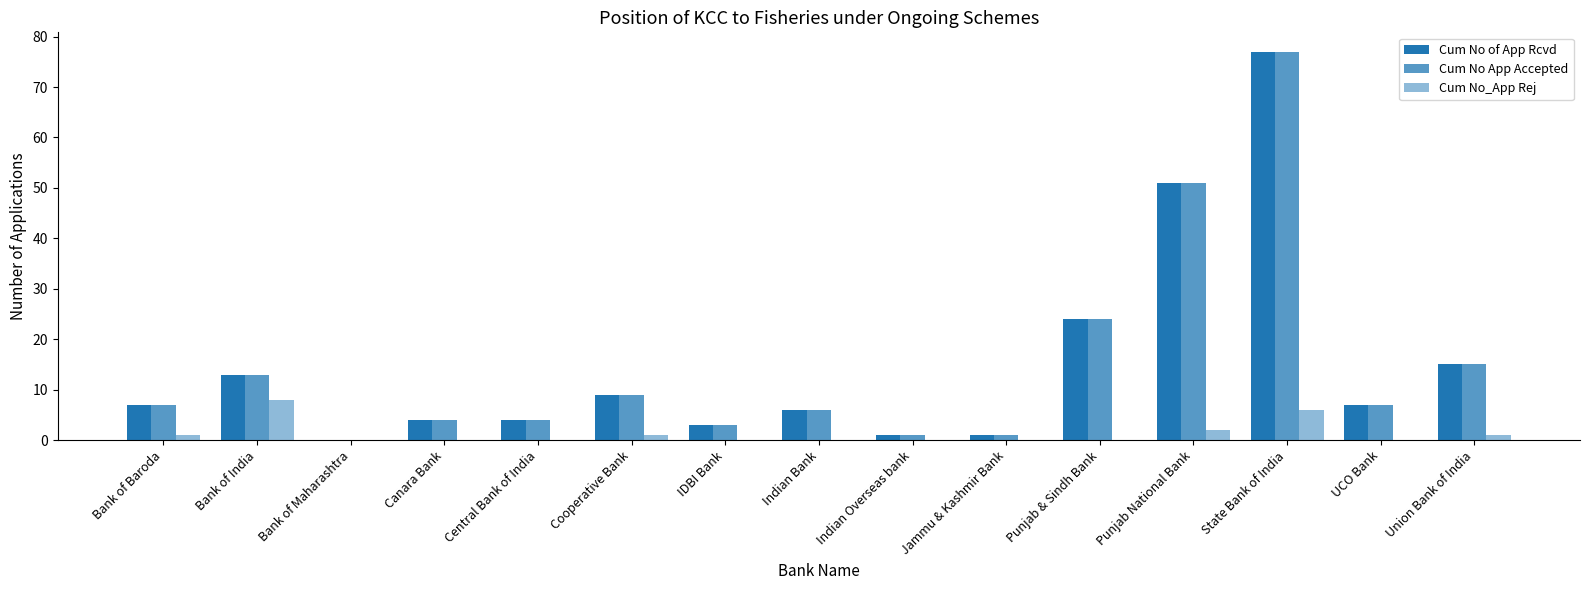

What is the total value across all series at Union Bank of India?

31